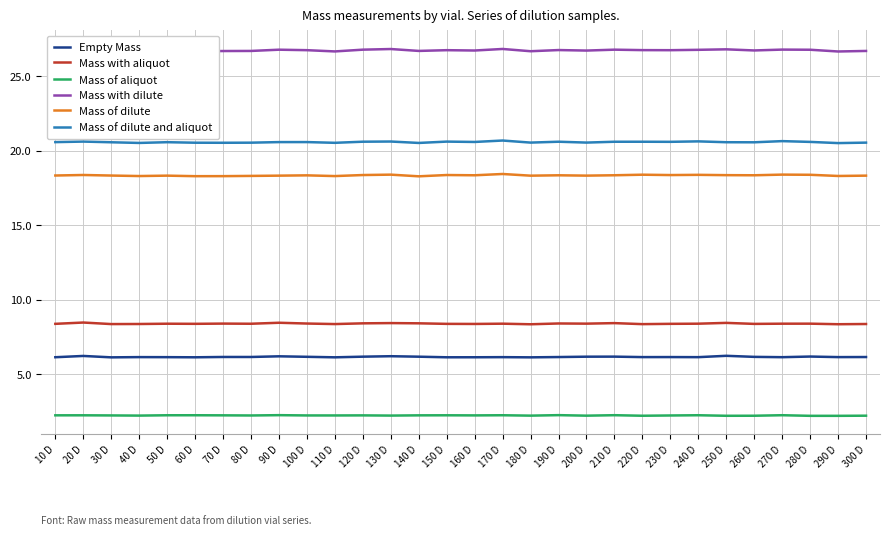

How many data points does each series have?

30